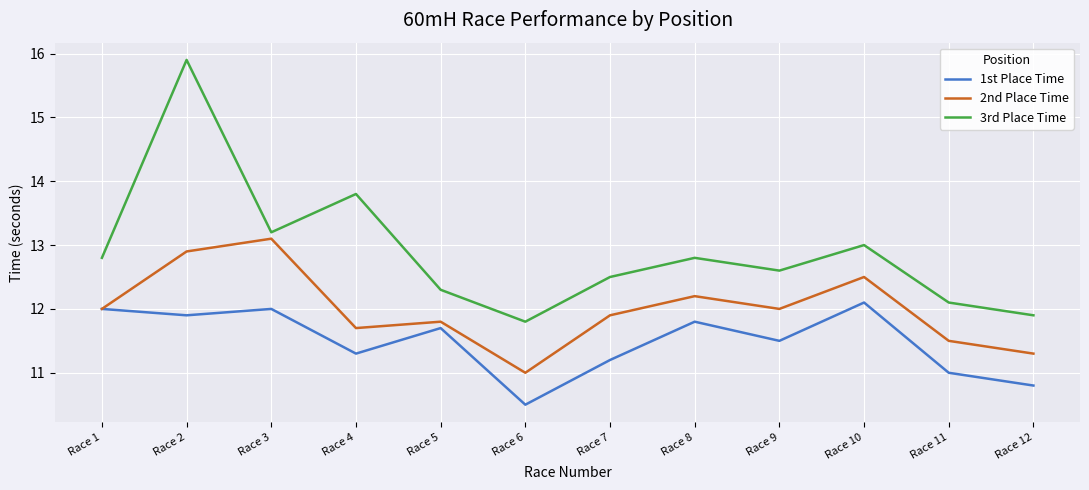

How many lines are shown in the chart?

3